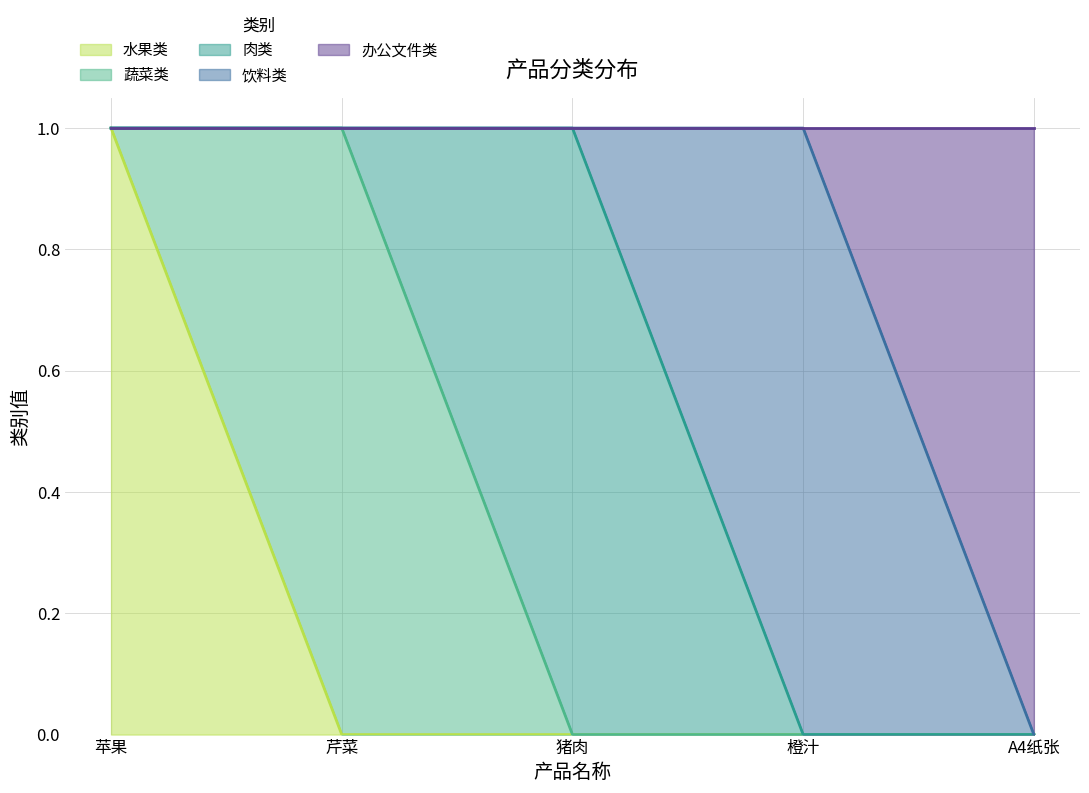

Reading left to right, list all the values displayed in this chart.

水果类: 苹果=1	芹菜=0	猪肉=0	橙汁=0	A4纸张=0
蔬菜类: 苹果=0	芹菜=1	猪肉=0	橙汁=0	A4纸张=0
肉类: 苹果=0	芹菜=0	猪肉=1	橙汁=0	A4纸张=0
饮料类: 苹果=0	芹菜=0	猪肉=0	橙汁=1	A4纸张=0
办公文件类: 苹果=0	芹菜=0	猪肉=0	橙汁=0	A4纸张=1